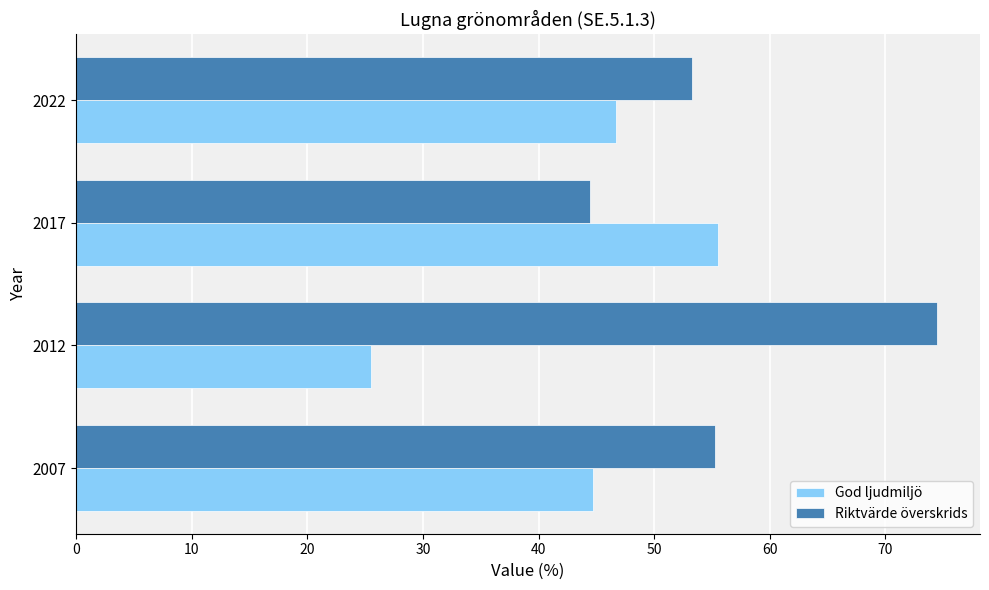

How many values in the Riktvärde överskrids series exceed 55?

2